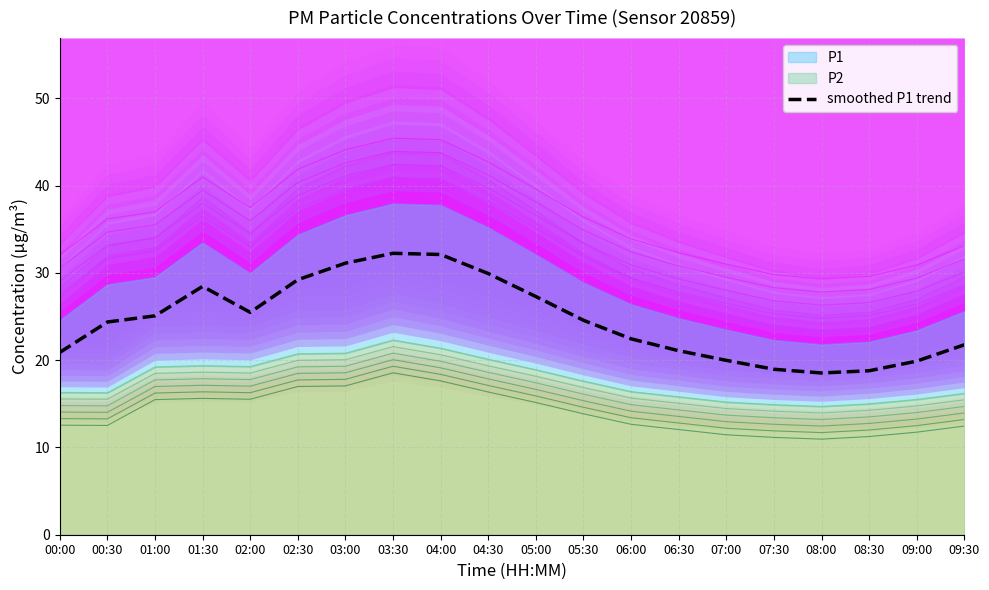

Reading left to right, list all the values displayed in this chart.

20.9	24.4	25.1	28.4	25.5	29.2	31.1	32.2	32.1	29.9	27.3	24.6	22.4	21.1	20.0	19.0	18.5	18.8	19.9	21.8